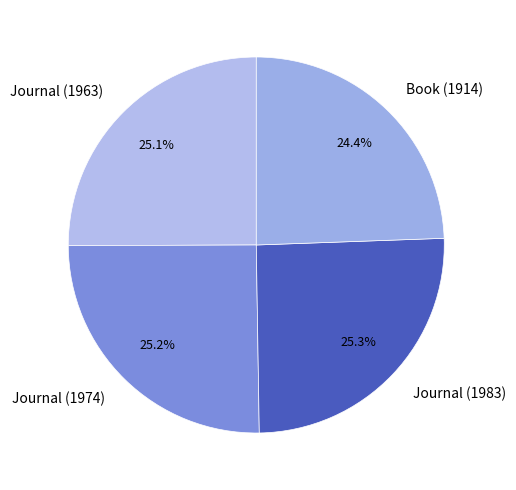

To the nearest percent, what portion does Book (1914) represent?

24%